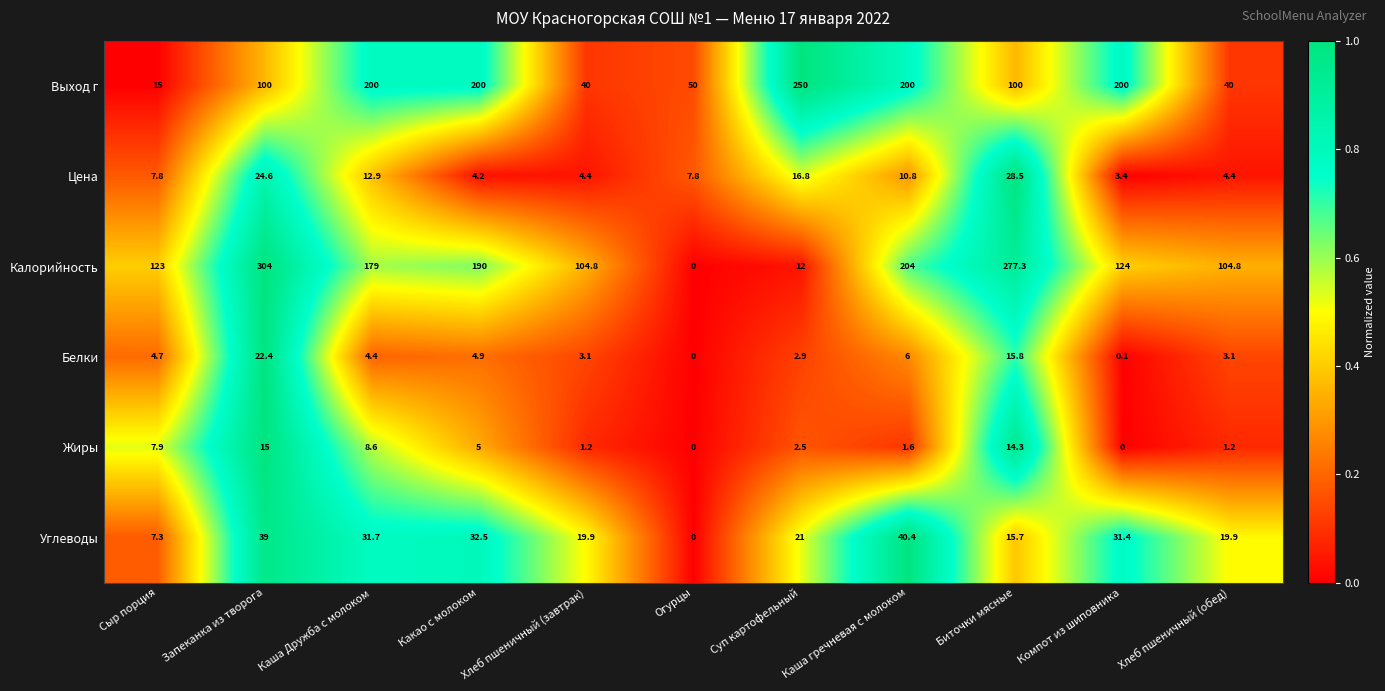

Which series changed the most between Хлеб пшеничный (завтрак) and Биточки мясные?

Калорийность